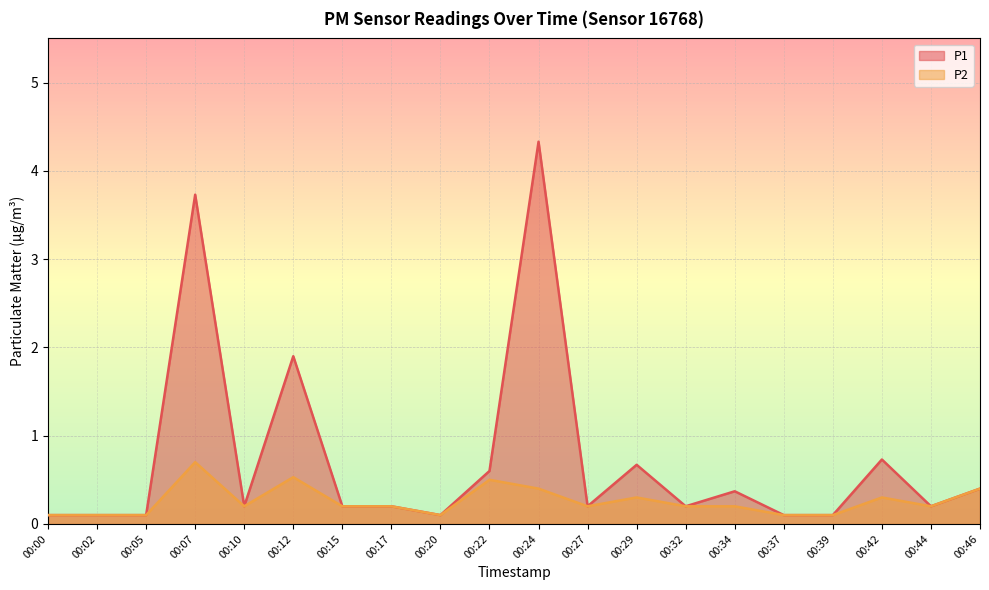

The P2 series shows 0.1 at 00:20. True or false?

False